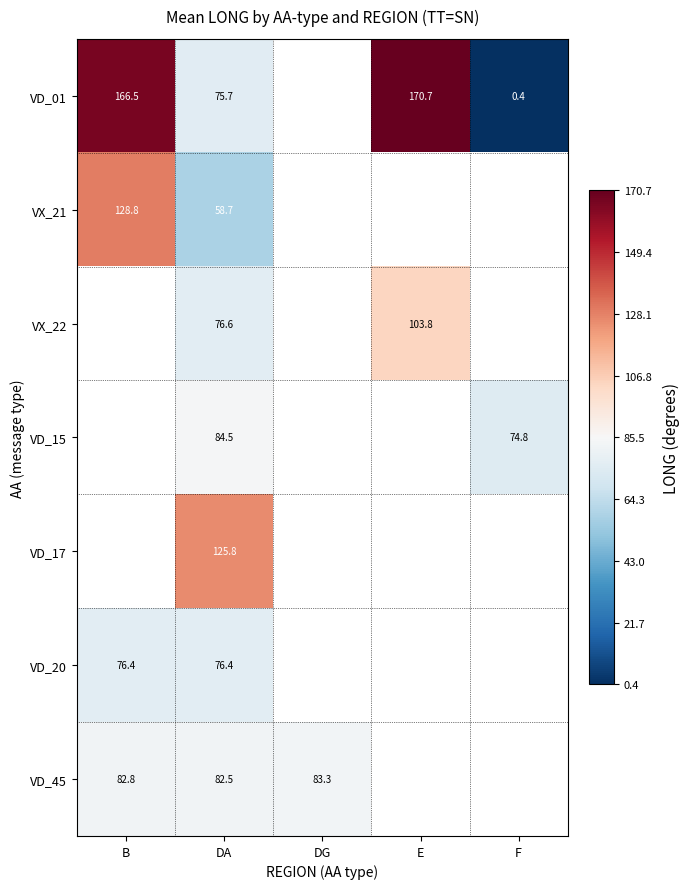

The value of VD_15 at F is 125.2. True or false?

False